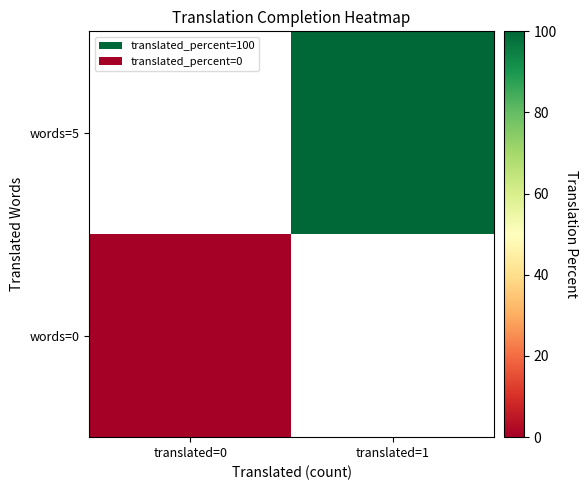

What is the greatest value displayed?

100.0